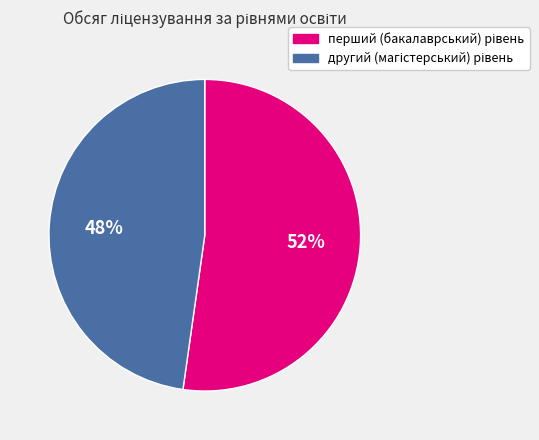

To the nearest percent, what is the average slice percentage?

50%